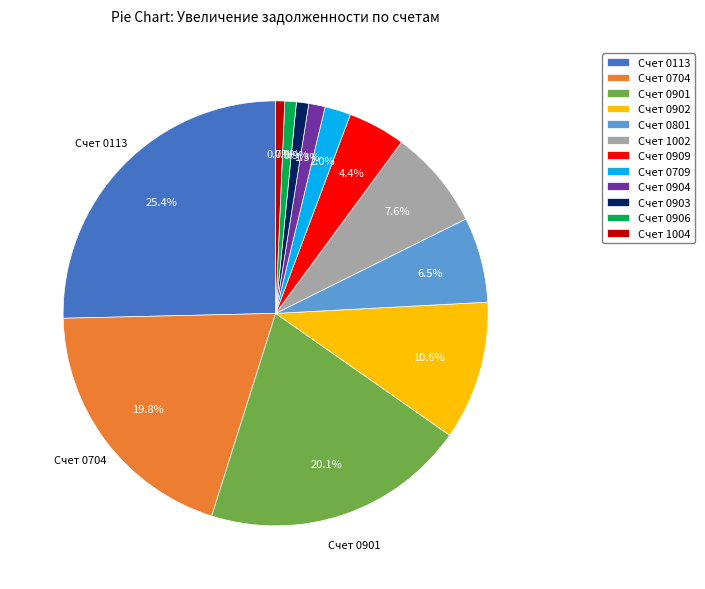

Is there a majority slice in this chart?

No